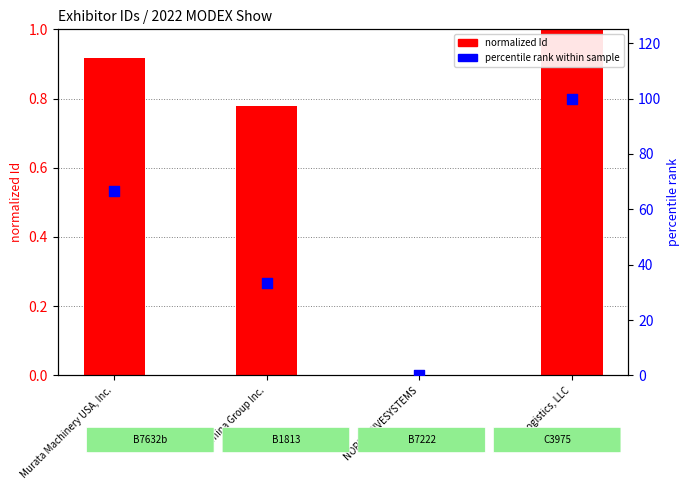

Which series has the largest Y range (max minus min)?

percentile rank within sample